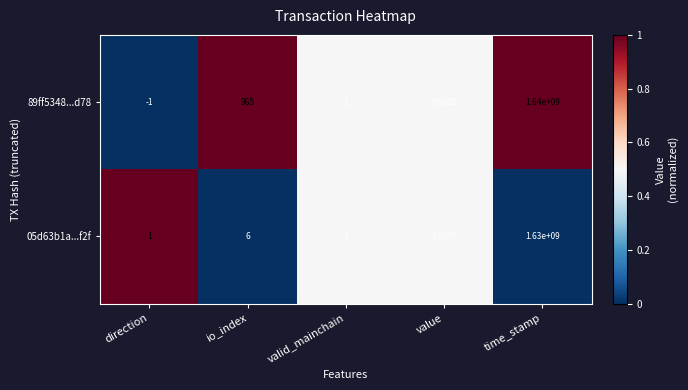

Which label corresponds to the largest value in the chart?

time_stamp